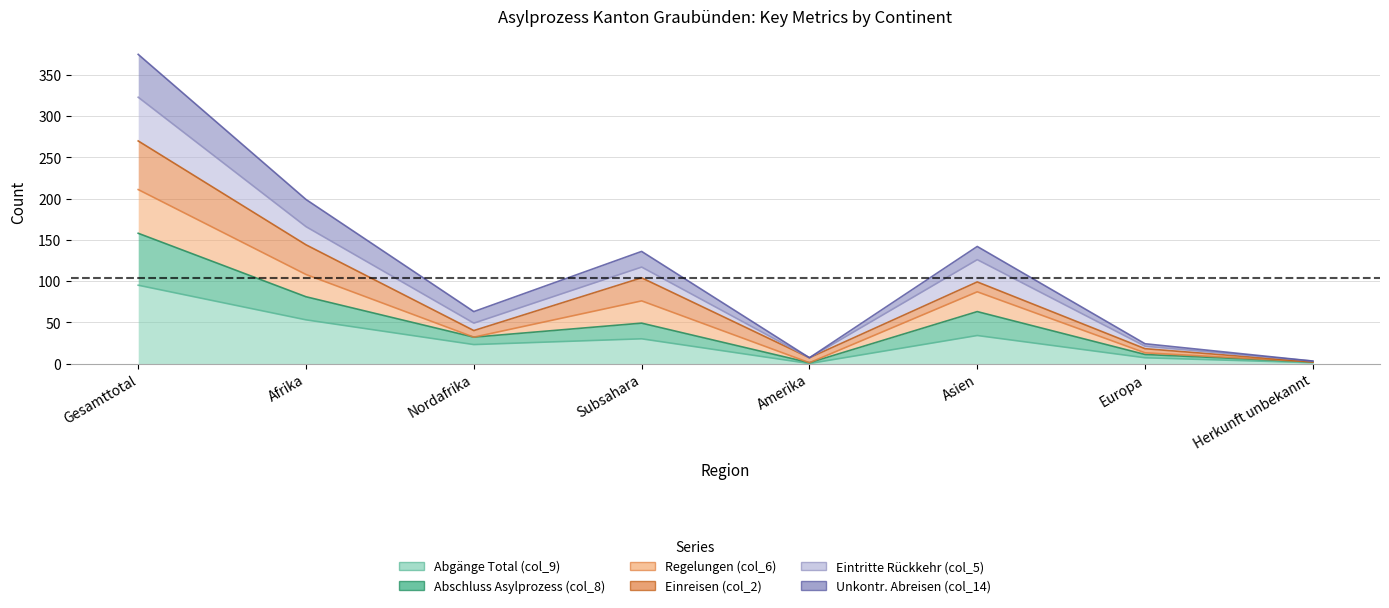

Which series has the widest spread of values?

col_14